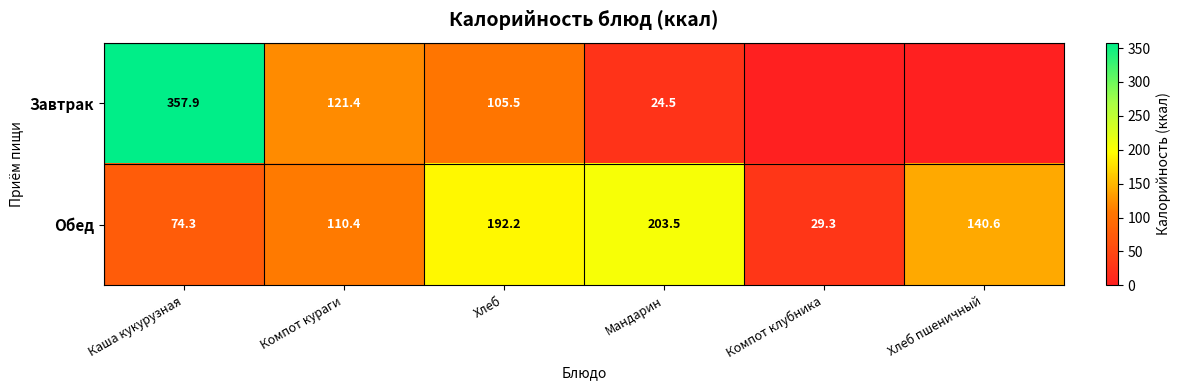

The Завтрак series shows 32.5 at Компот кураги. True or false?

False